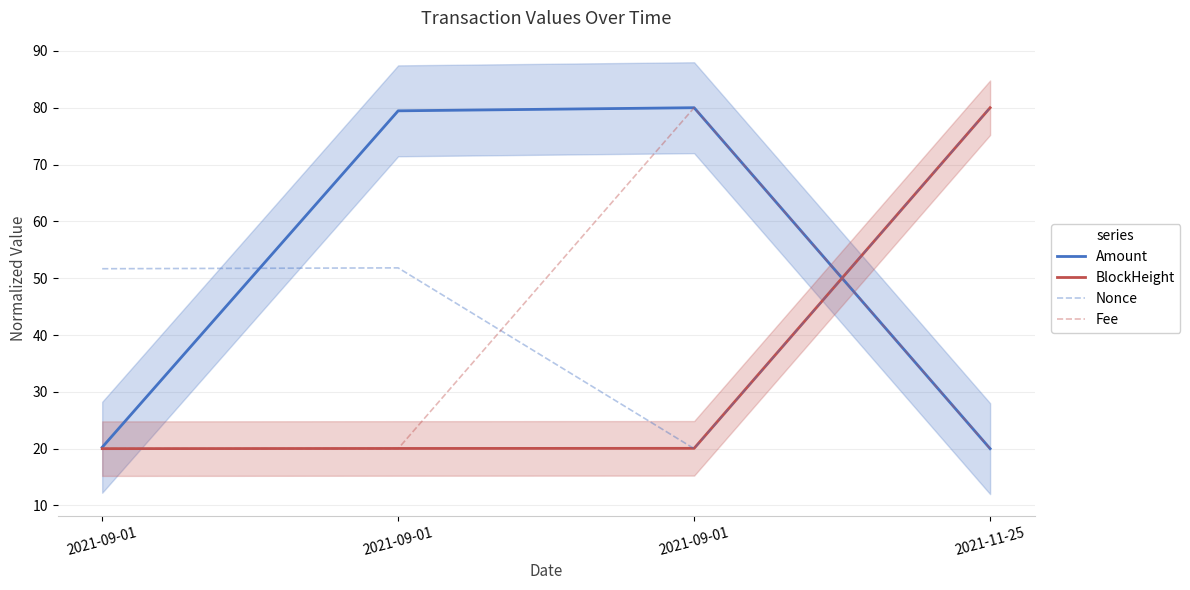

At which label is Amount closest to 50?

2021-09-01